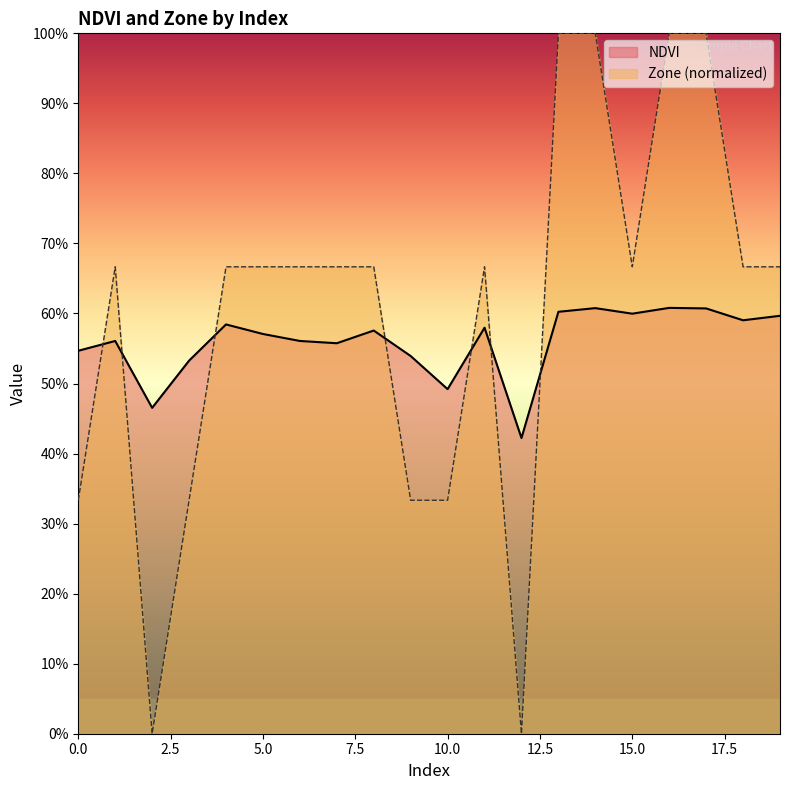

What is the approximate value of NDVI at 16?

0.6